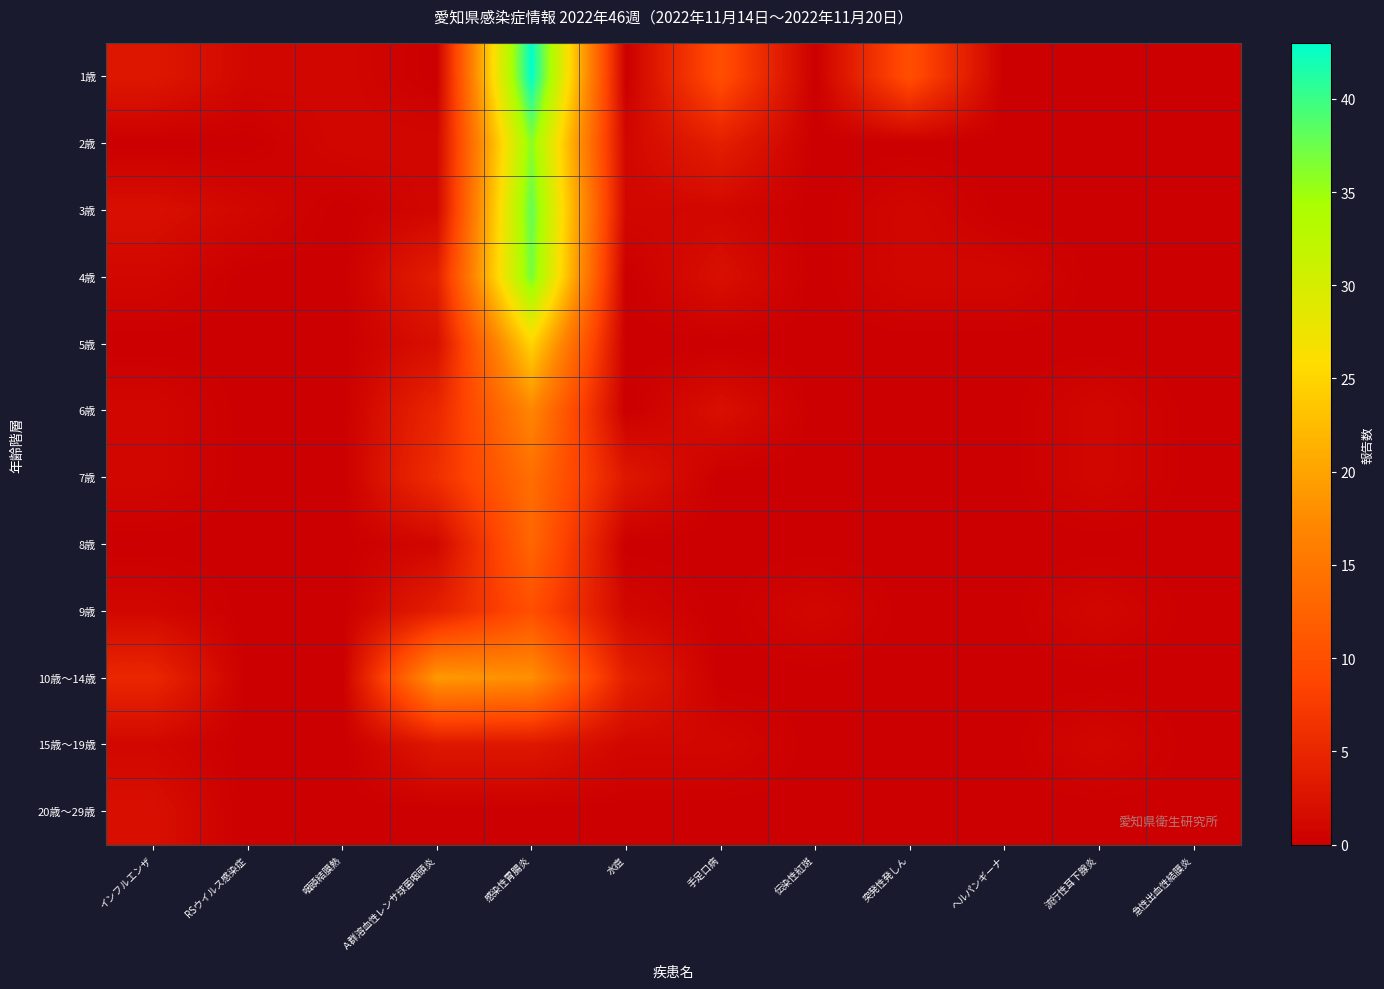

Reading left to right, list all the values displayed in this chart.

1歳: インフルエンザ=3	RSウイルス感染症=1	咽頭結膜熱=1	Ａ群溶血性レンサ球菌咽頭炎=0	感染性胃腸炎=43	水痘=0	手足口病=10	伝染性紅斑=0	突発性発しん=10	ヘルパンギーナ=0	流行性耳下腺炎=0	急性出血性結膜炎=0
2歳: インフルエンザ=0	RSウイルス感染症=0	咽頭結膜熱=1	Ａ群溶血性レンサ球菌咽頭炎=1	感染性胃腸炎=36	水痘=1	手足口病=4	伝染性紅斑=0	突発性発しん=0	ヘルパンギーナ=0	流行性耳下腺炎=0	急性出血性結膜炎=0
3歳: インフルエンザ=2	RSウイルス感染症=1	咽頭結膜熱=0	Ａ群溶血性レンサ球菌咽頭炎=1	感染性胃腸炎=38	水痘=1	手足口病=1	伝染性紅斑=0	突発性発しん=1	ヘルパンギーナ=0	流行性耳下腺炎=0	急性出血性結膜炎=0
4歳: インフルエンザ=1	RSウイルス感染症=0	咽頭結膜熱=0	Ａ群溶血性レンサ球菌咽頭炎=4	感染性胃腸炎=37	水痘=0	手足口病=2	伝染性紅斑=0	突発性発しん=1	ヘルパンギーナ=1	流行性耳下腺炎=0	急性出血性結膜炎=0
5歳: インフルエンザ=0	RSウイルス感染症=0	咽頭結膜熱=0	Ａ群溶血性レンサ球菌咽頭炎=2	感染性胃腸炎=25	水痘=0	手足口病=0	伝染性紅斑=0	突発性発しん=0	ヘルパンギーナ=0	流行性耳下腺炎=0	急性出血性結膜炎=0
6歳: インフルエンザ=1	RSウイルス感染症=0	咽頭結膜熱=0	Ａ群溶血性レンサ球菌咽頭炎=5	感染性胃腸炎=17	水痘=0	手足口病=2	伝染性紅斑=0	突発性発しん=0	ヘルパンギーナ=0	流行性耳下腺炎=1	急性出血性結膜炎=0
7歳: インフルエンザ=1	RSウイルス感染症=0	咽頭結膜熱=0	Ａ群溶血性レンサ球菌咽頭炎=6	感染性胃腸炎=14	水痘=3	手足口病=0	伝染性紅斑=0	突発性発しん=0	ヘルパンギーナ=0	流行性耳下腺炎=1	急性出血性結膜炎=0
8歳: インフルエンザ=0	RSウイルス感染症=0	咽頭結膜熱=0	Ａ群溶血性レンサ球菌咽頭炎=1	感染性胃腸炎=13	水痘=0	手足口病=0	伝染性紅斑=0	突発性発しん=0	ヘルパンギーナ=0	流行性耳下腺炎=0	急性出血性結膜炎=0
9歳: インフルエンザ=1	RSウイルス感染症=0	咽頭結膜熱=0	Ａ群溶血性レンサ球菌咽頭炎=4	感染性胃腸炎=10	水痘=1	手足口病=0	伝染性紅斑=1	突発性発しん=0	ヘルパンギーナ=0	流行性耳下腺炎=1	急性出血性結膜炎=0
10歳～14歳: インフルエンザ=5	RSウイルス感染症=0	咽頭結膜熱=0	Ａ群溶血性レンサ球菌咽頭炎=19	感染性胃腸炎=18	水痘=4	手足口病=0	伝染性紅斑=0	突発性発しん=0	ヘルパンギーナ=0	流行性耳下腺炎=0	急性出血性結膜炎=0
15歳～19歳: インフルエンザ=1	RSウイルス感染症=0	咽頭結膜熱=0	Ａ群溶血性レンサ球菌咽頭炎=3	感染性胃腸炎=3	水痘=1	手足口病=1	伝染性紅斑=0	突発性発しん=0	ヘルパンギーナ=0	流行性耳下腺炎=1	急性出血性結膜炎=0
20歳～29歳: インフルエンザ=2	RSウイルス感染症=0	咽頭結膜熱=0	Ａ群溶血性レンサ球菌咽頭炎=0	感染性胃腸炎=0	水痘=0	手足口病=0	伝染性紅斑=0	突発性発しん=0	ヘルパンギーナ=0	流行性耳下腺炎=0	急性出血性結膜炎=0